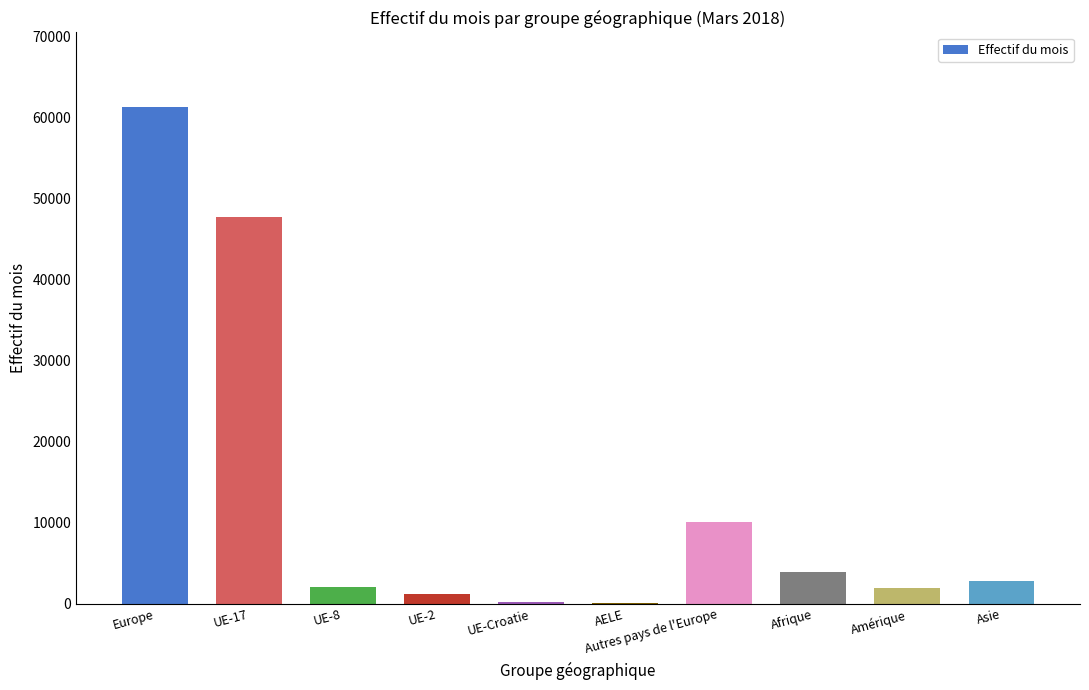

Which label corresponds to the largest value in the chart?

Europe